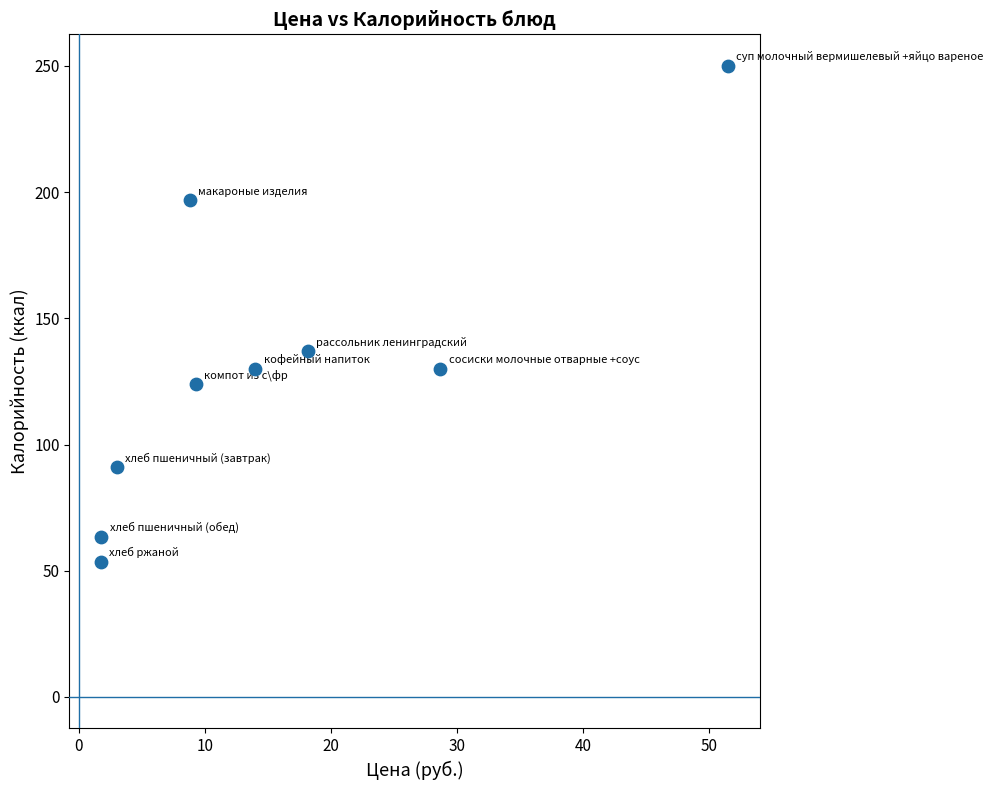

What is the average X value?

15.2